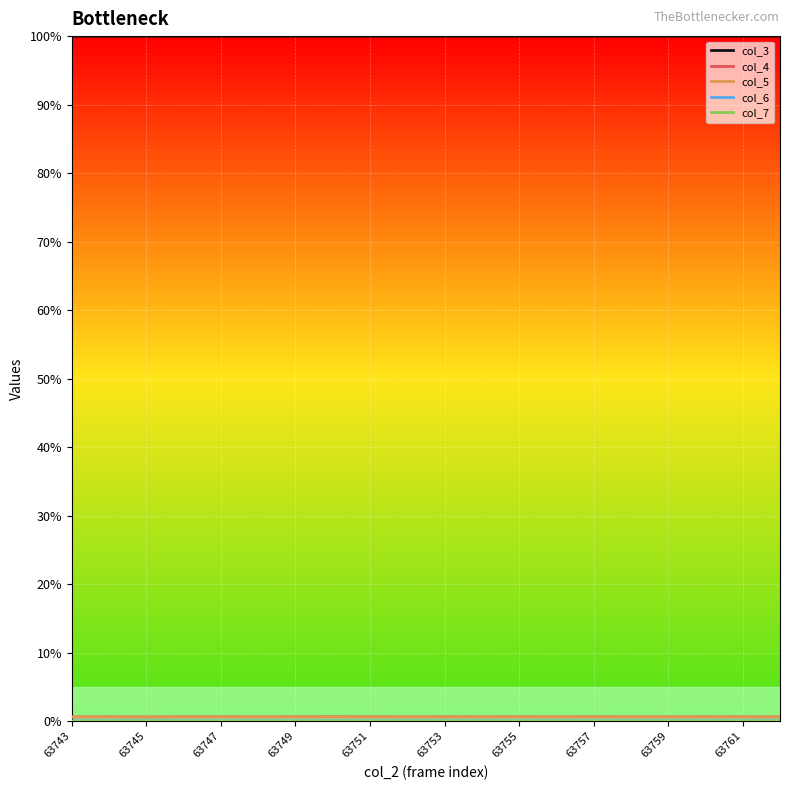

Is this an area chart (filled region under the line)?

No